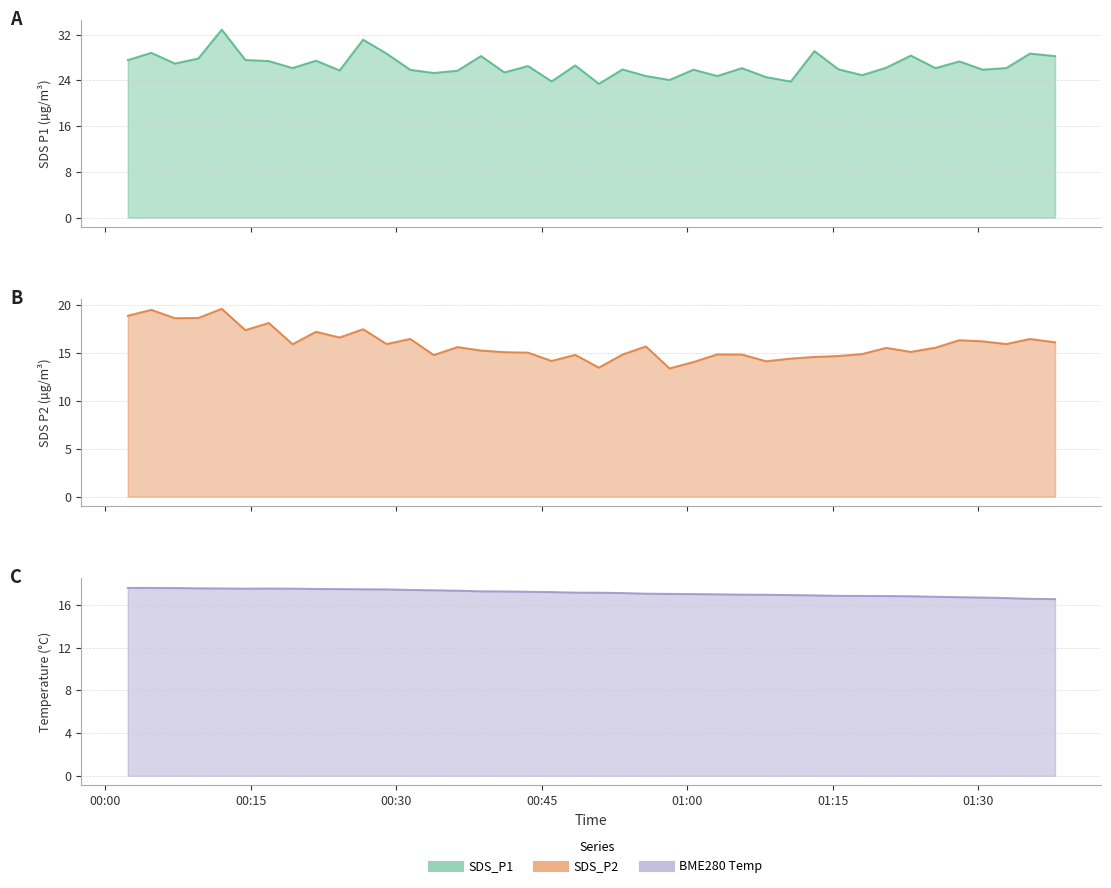

What is the value of the SDS_P2 point at the 22nd from the left?

14.8